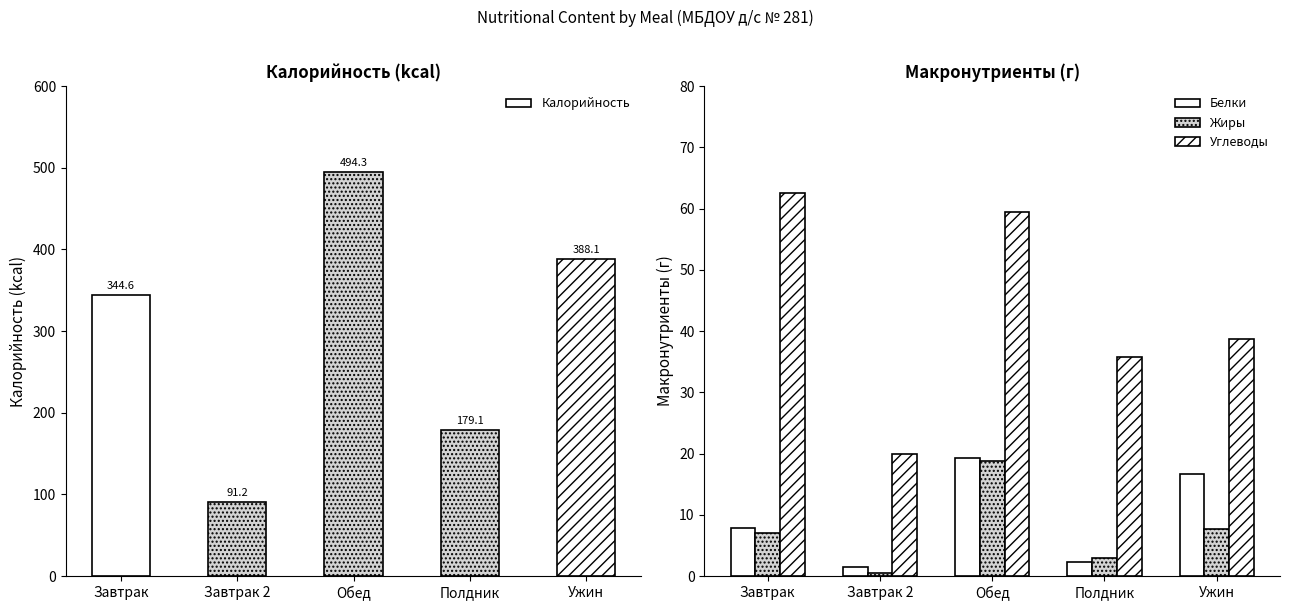

What is the difference between the Калорийность values at Завтрак and Ужин?

43.4